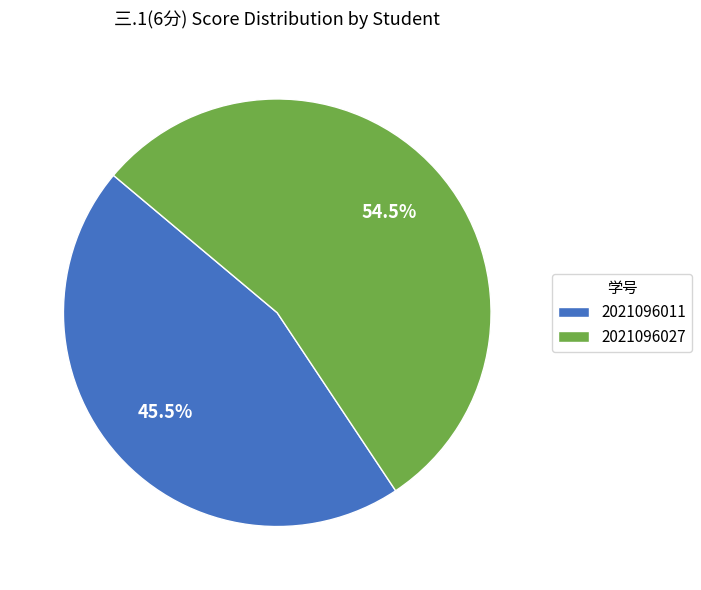

Is 2021096027 the majority of the pie?

Yes